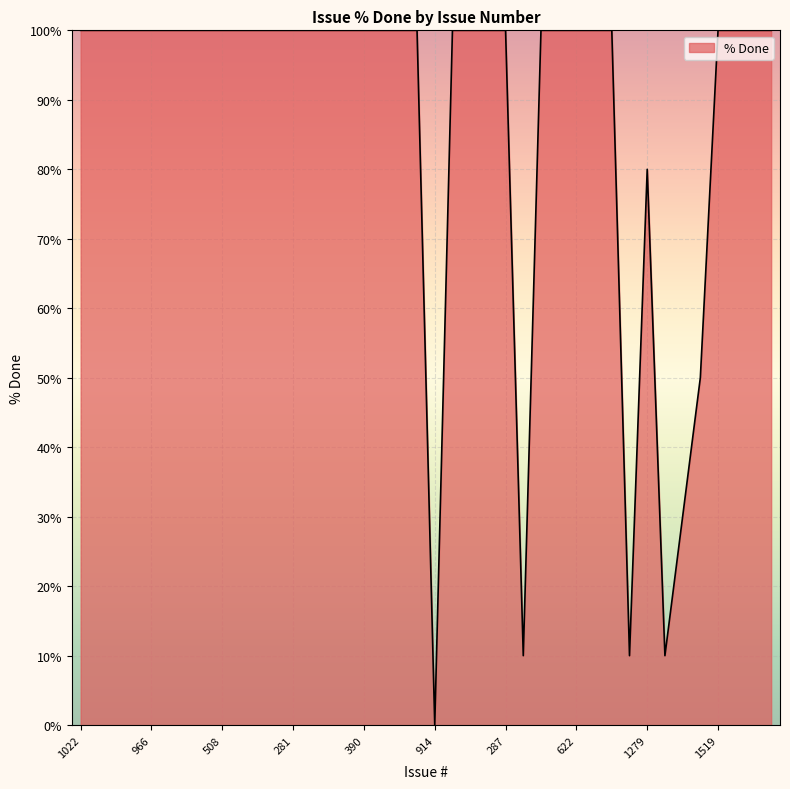

What is the greatest value displayed?

100